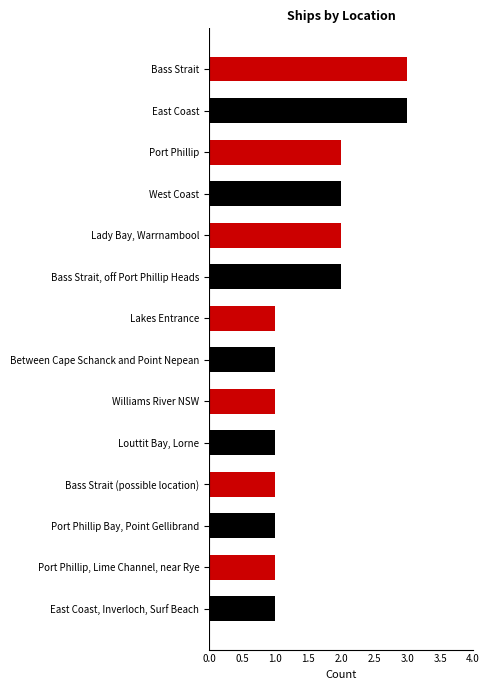

Reading right to left, what are all the values shown in this chart?

East Coast, Inverloch, Surf Beach=1	Port Phillip, Lime Channel, near Rye=1	Port Phillip Bay, Point Gellibrand=1	Bass Strait (possible location)=1	Louttit Bay, Lorne=1	Williams River NSW=1	Between Cape Schanck and Point Nepean=1	Lakes Entrance=1	Bass Strait, off Port Phillip Heads=2	Lady Bay, Warrnambool=2	West Coast=2	Port Phillip=2	East Coast=3	Bass Strait=3